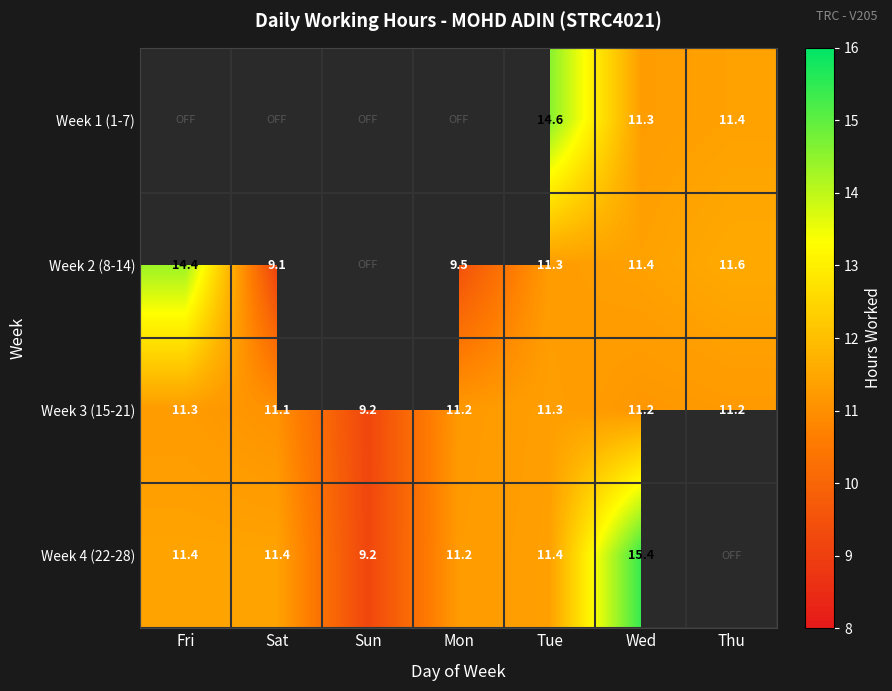

What is the sum of all Week 3 (15-21) values?

76.4